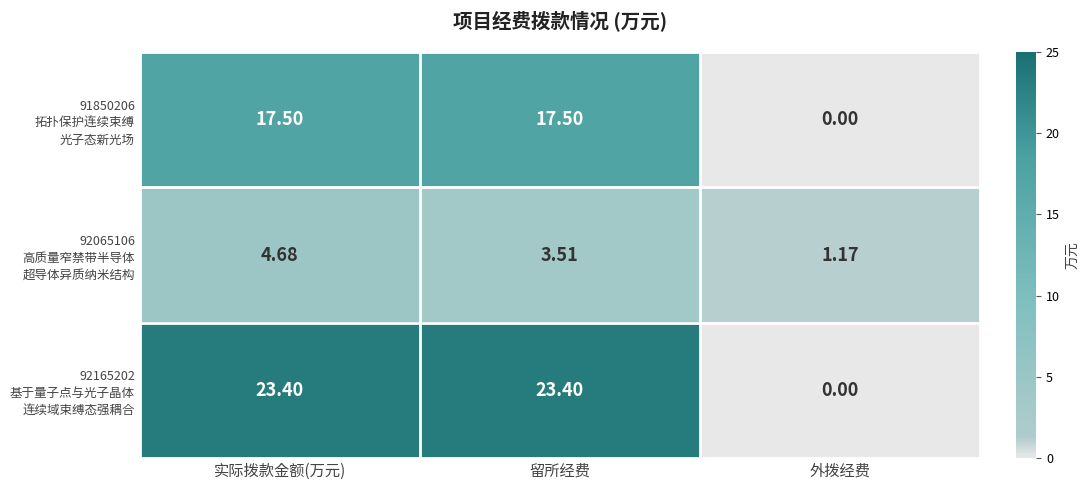

How many distinct data groups are displayed?

3